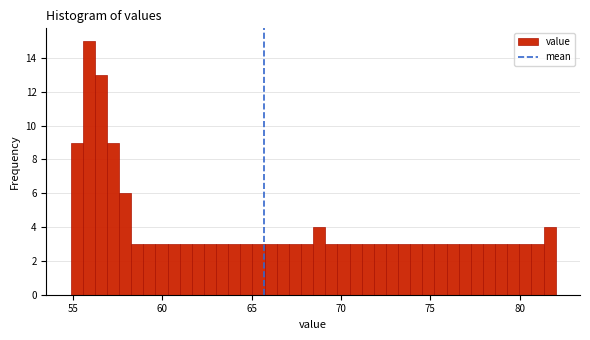

Read against the x-axis, roughly where is the centre of the tallest bar?

56.0